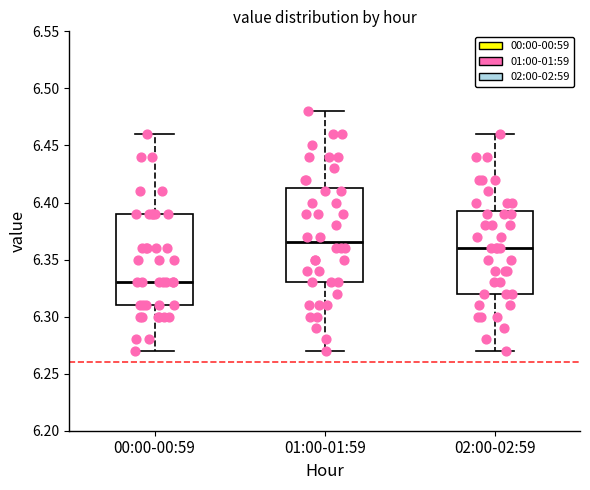

Which box has the lowest median line?

00:00-00:59